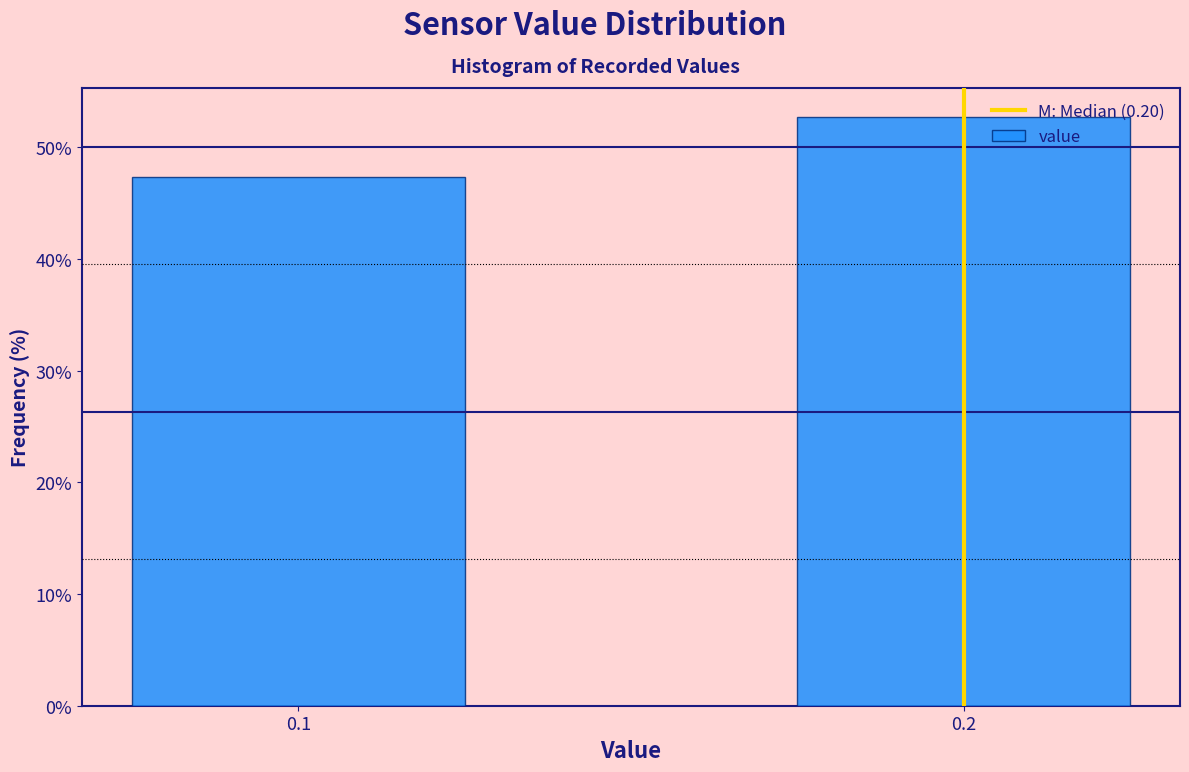

Reading left to right, transcribe all the data shown in this chart.

47.3	52.7